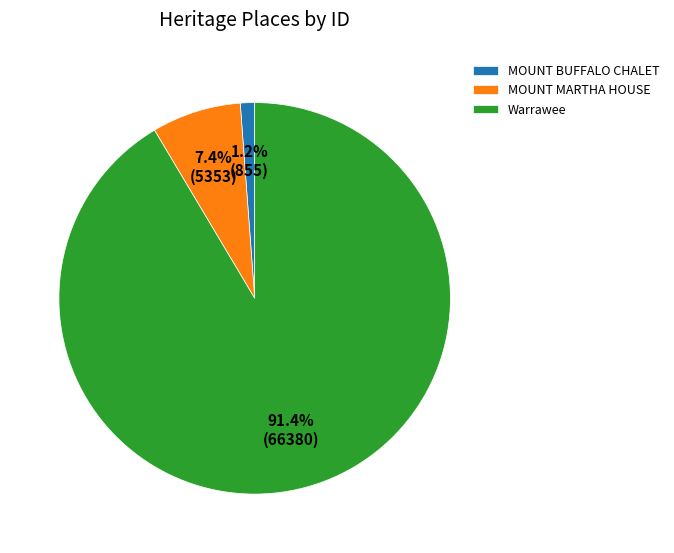

Which slice is the largest?

Warrawee